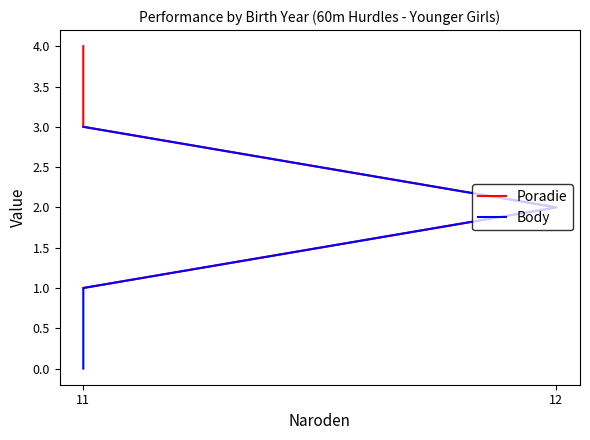

Read the Body value at 12.

2